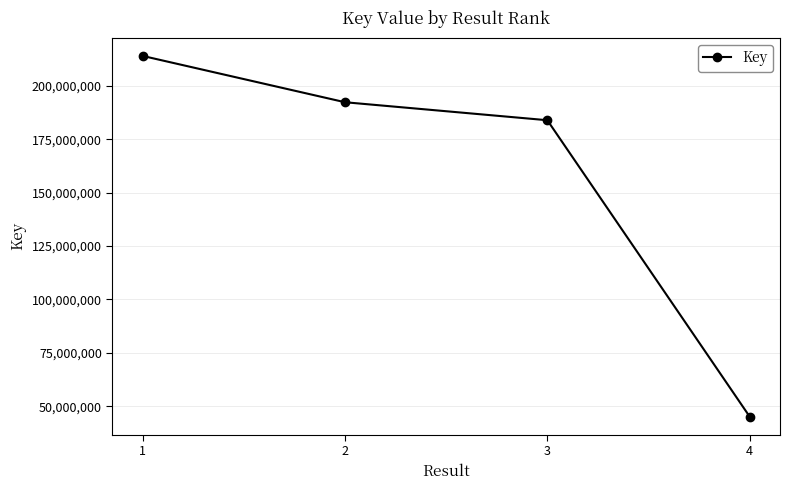

At which category does the chart reach its minimum across all series?

4